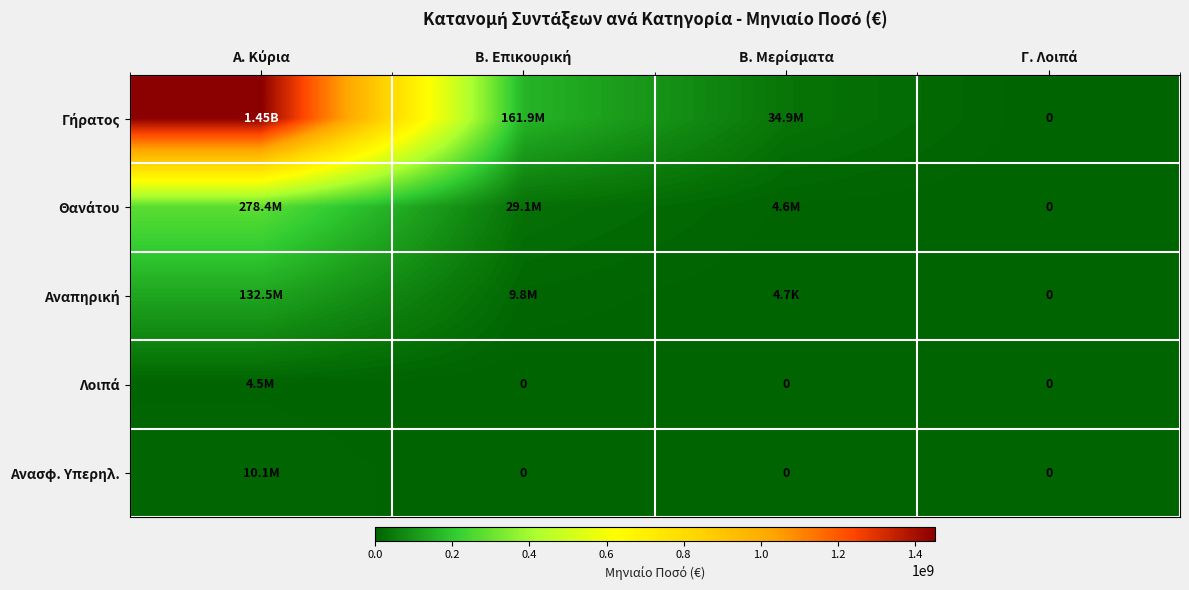

Is the value of Ανασφ. Υπερηλ. at Γ. Λοιπά greater than the value of Λοιπά at Β. Μερίσματα?

No